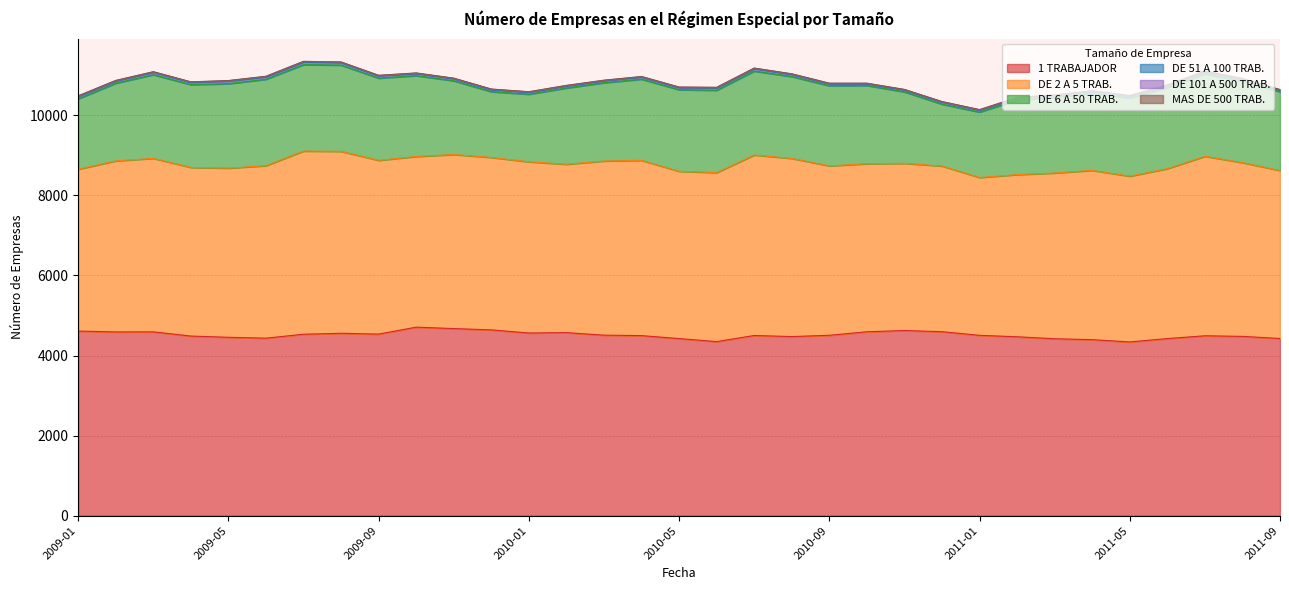

What is the difference between the MAS DE 500 TRAB. values at 2010-04 and 2011-05?

1